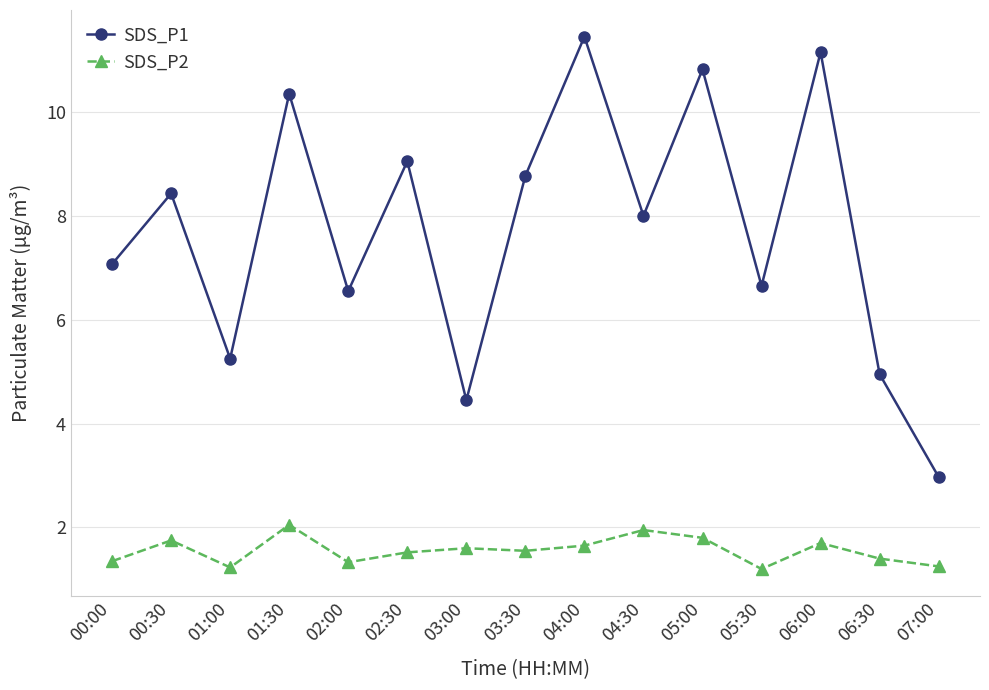

Is the value of SDS_P2 at 04:00 greater than the value of SDS_P1 at 06:00?

No